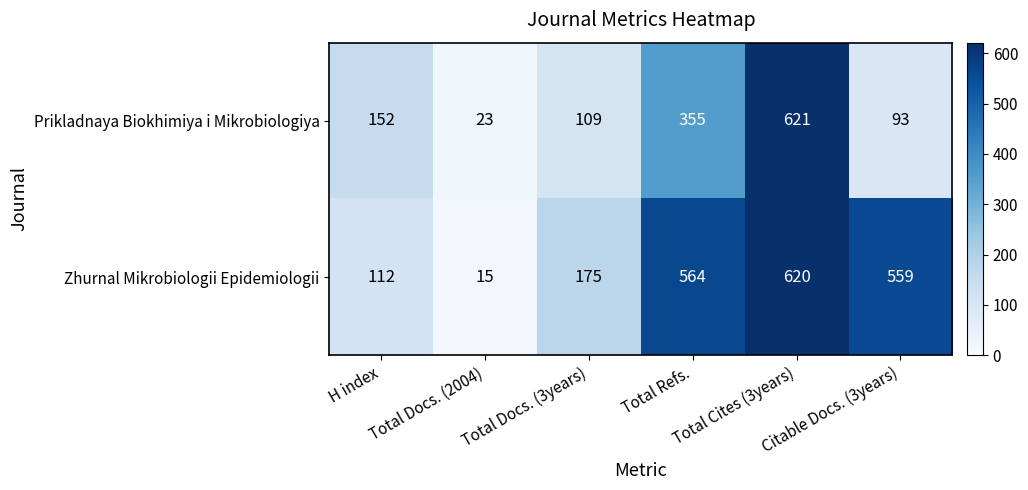

What is the difference between the second highest and minimum values in the Zhurnal Mikrobiologii Epidemiologii series?

549